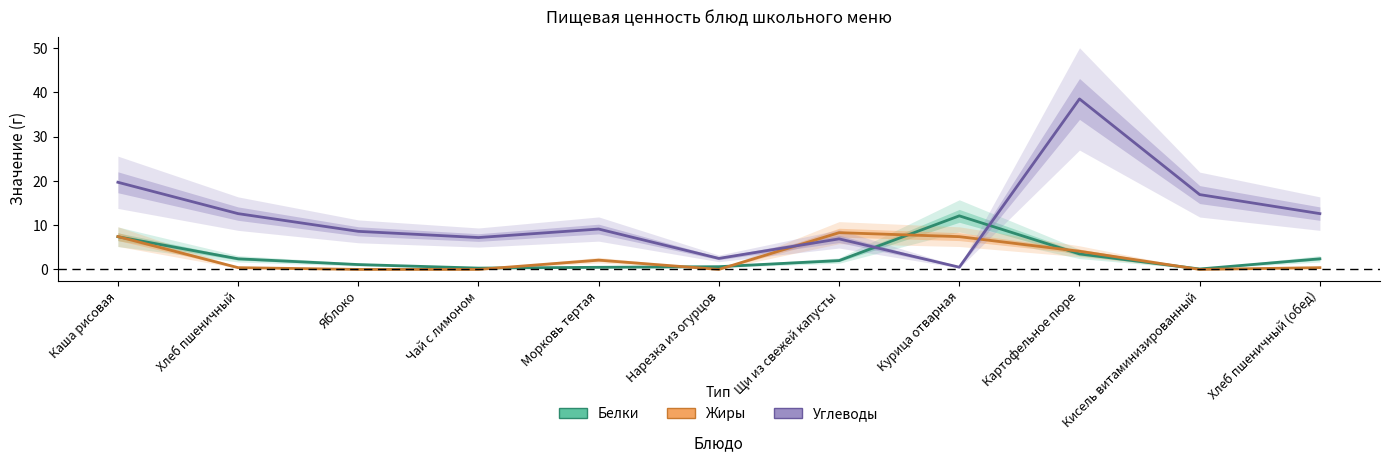

What is the total value across all series at Яблоко?

9.7